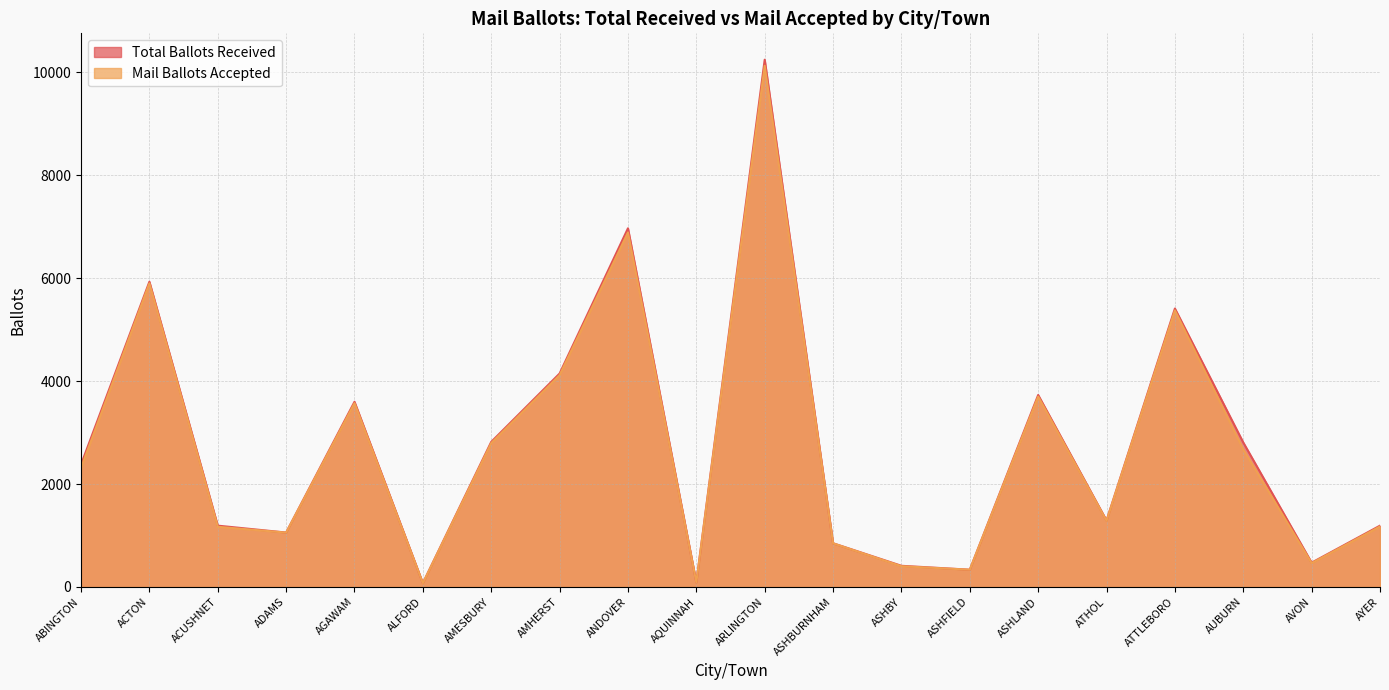

True or false: Mail Ballots Accepted and Total Ballots Received intersect in this chart.

False